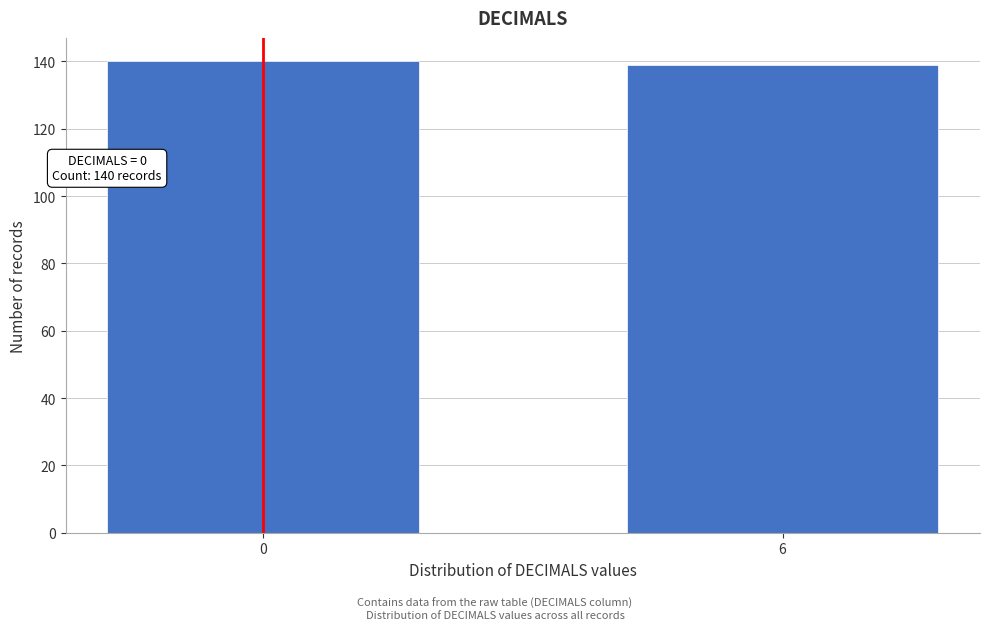

Reading left to right, extract all data points from this chart.

0=140	6=139